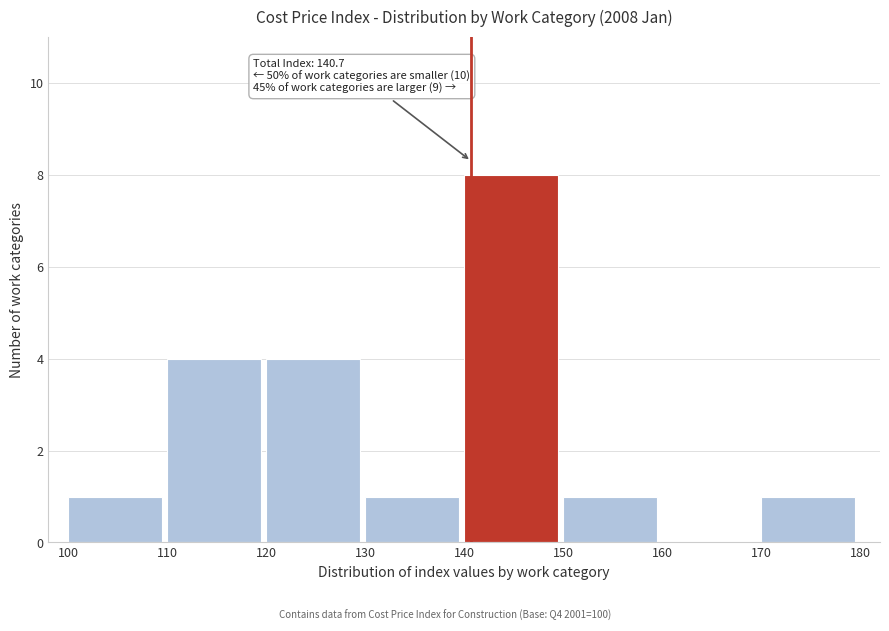

Which range on the x-axis has the tallest bar?

140 to 150